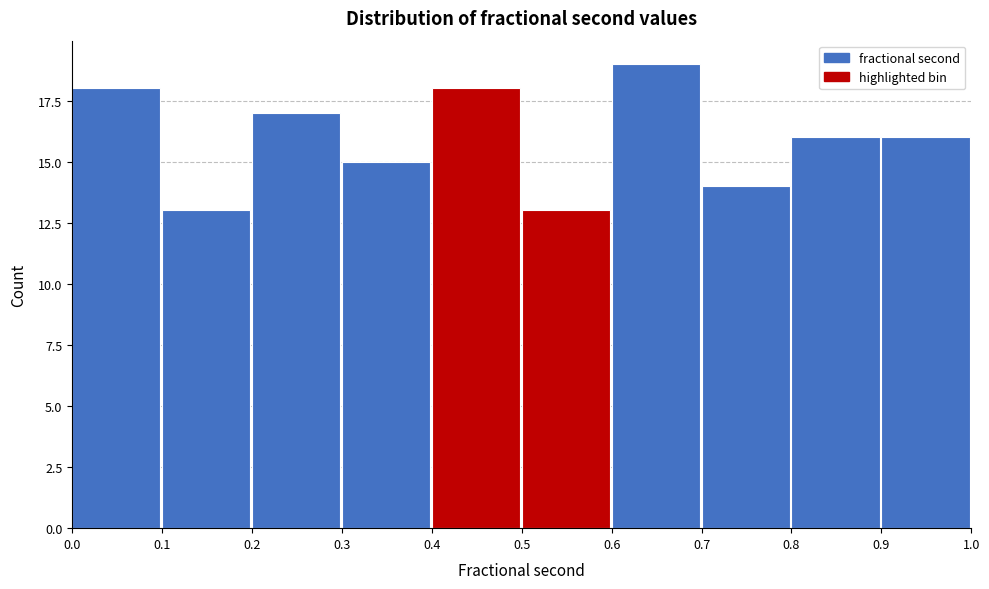

What is the height of the bar covering 0.1 to 0.2 on the x-axis? The values are not printed on the chart, so give them approximately, as read against the axis.

13